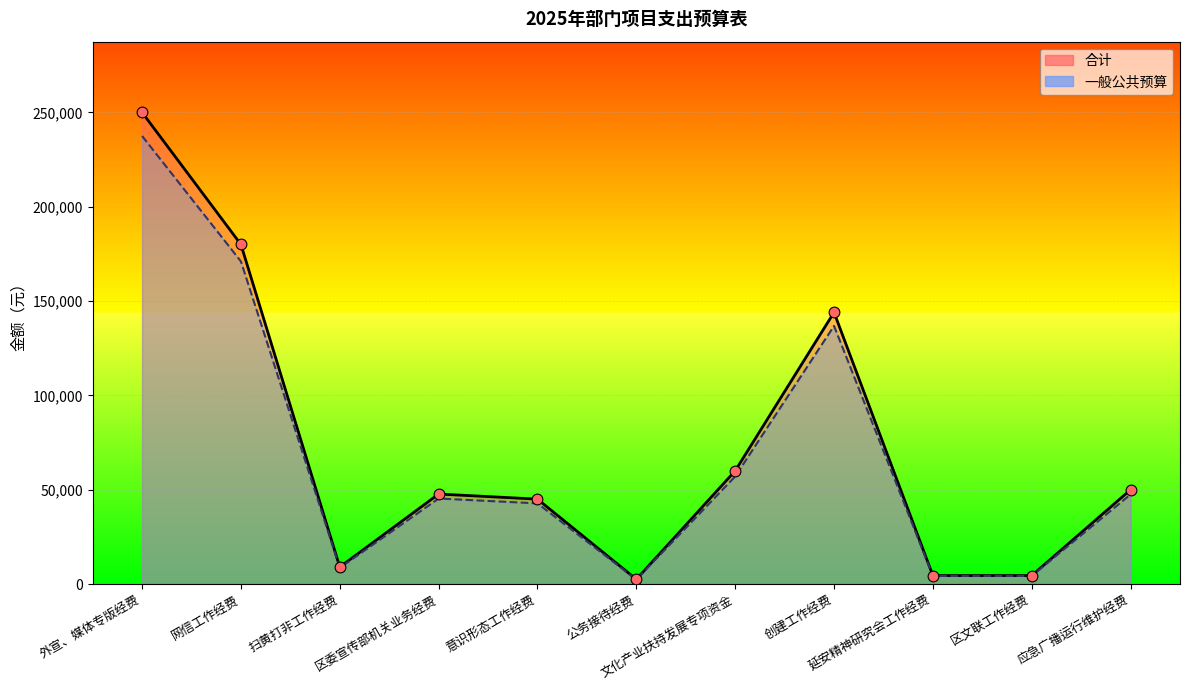

What is the total value across all series at 公务接待经费?

4875